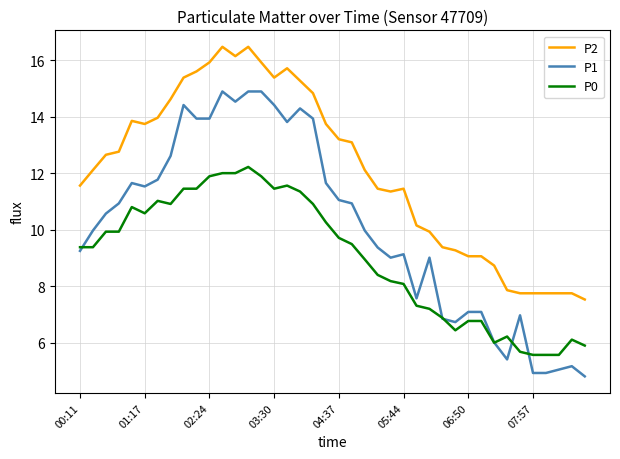

Which series has the largest total across all categories?

P2